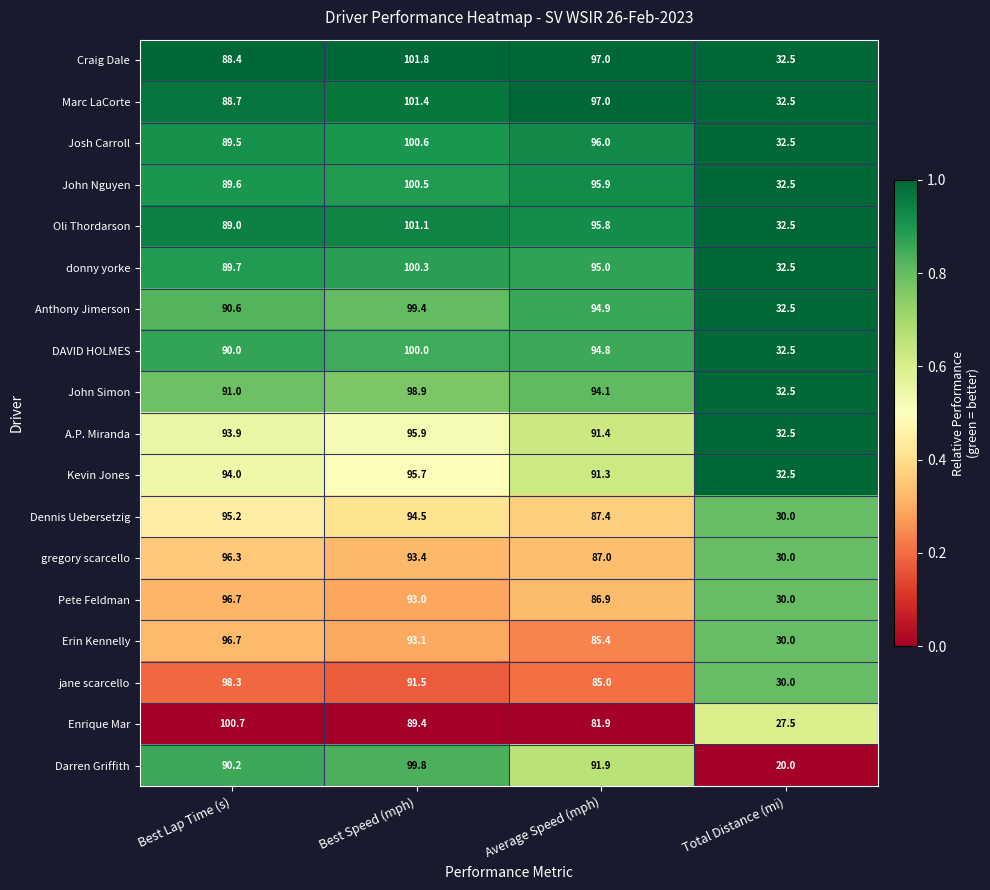

List the labels in order of Darren Griffith value, largest first.

Best Speed (mph), Average Speed (mph), Best Lap Time (s), Total Distance (mi)